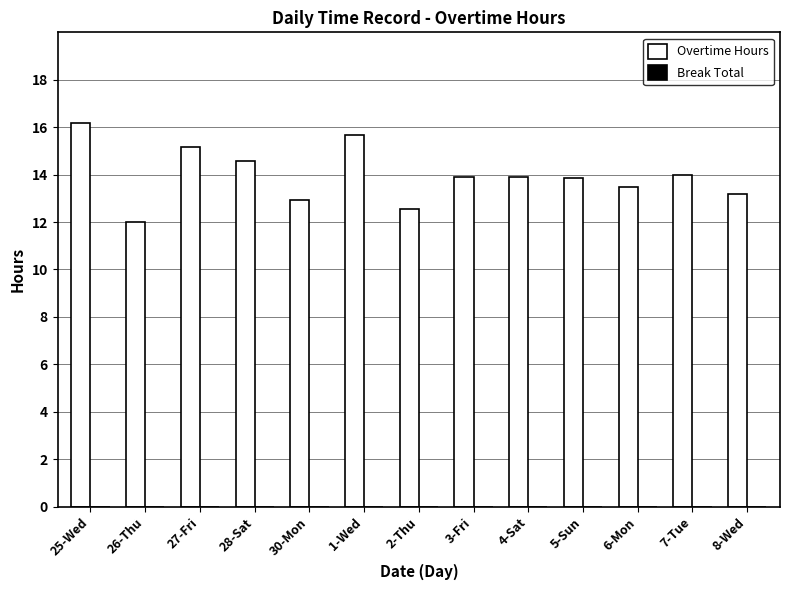

What value does the data have at 28-Sat?

14.6